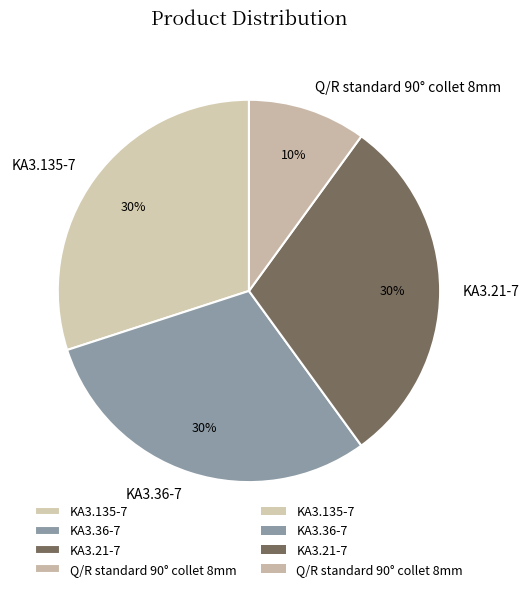

To the nearest percent, what portion does KA3.36-7 represent?

30%